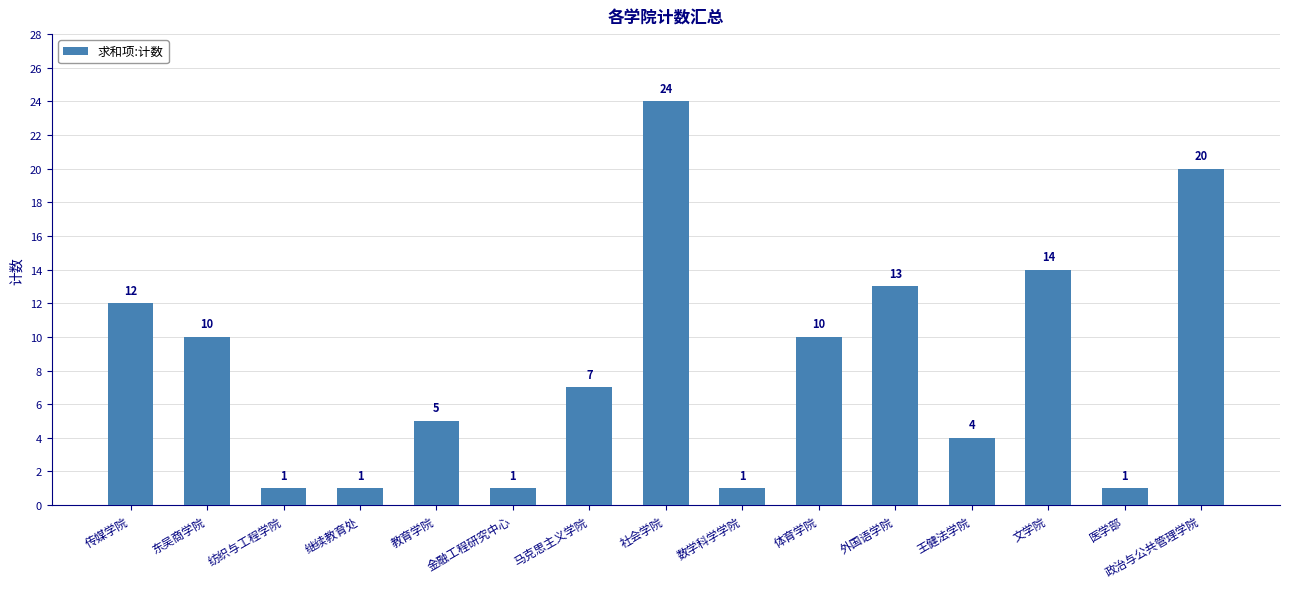

Are the bars grouped side by side (vs. stacked)?

No